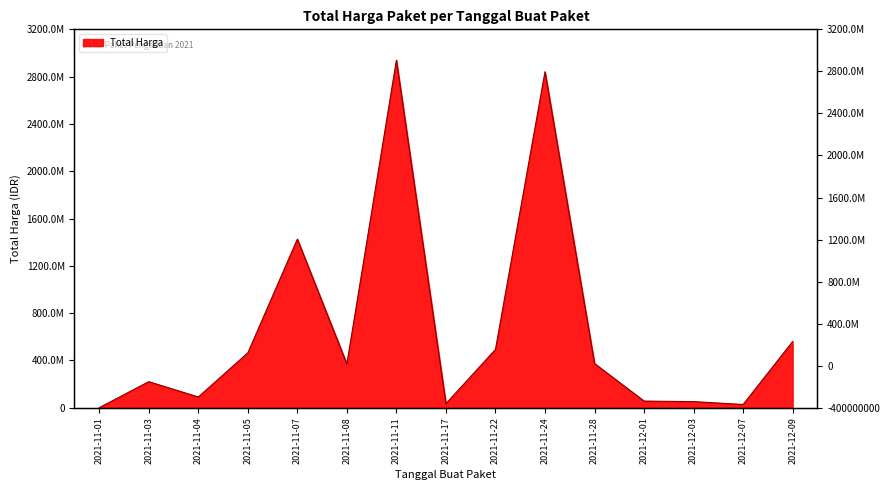

Approximately how many times larger is the value at 2021-11-11 compared to 2021-11-24?

1.0